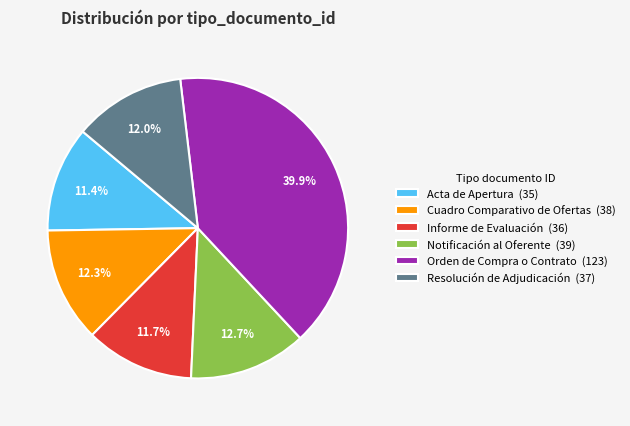

Combined, do Informe de Evaluación and Orden de Compra o Contrato account for over 50%?

Yes